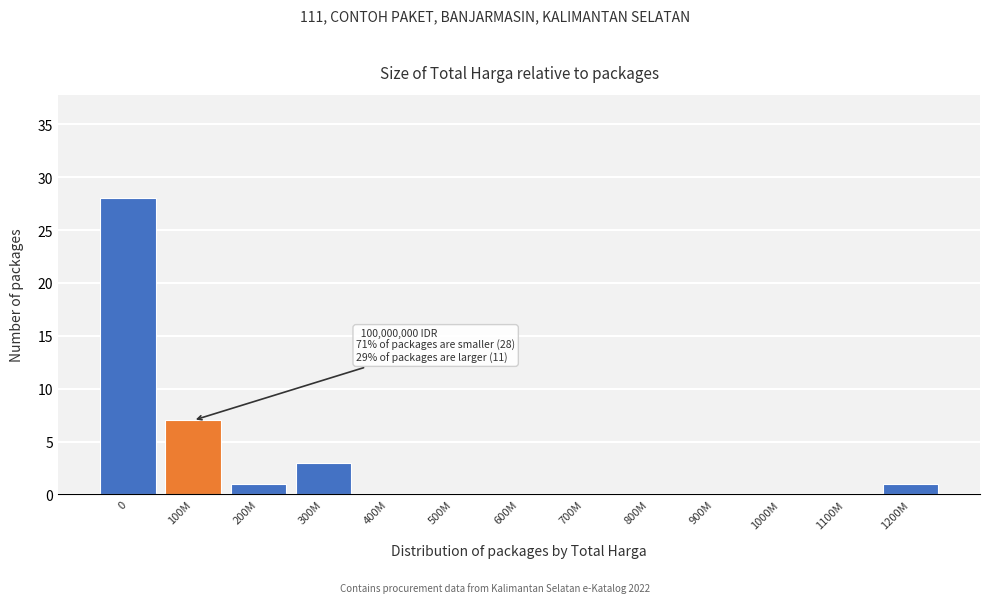

Reading left to right, transcribe all the data shown in this chart.

0=28	100M=7	200M=1	300M=3	400M=0	500M=0	600M=0	700M=0	800M=0	900M=0	1000M=0	1100M=0	1200M=1